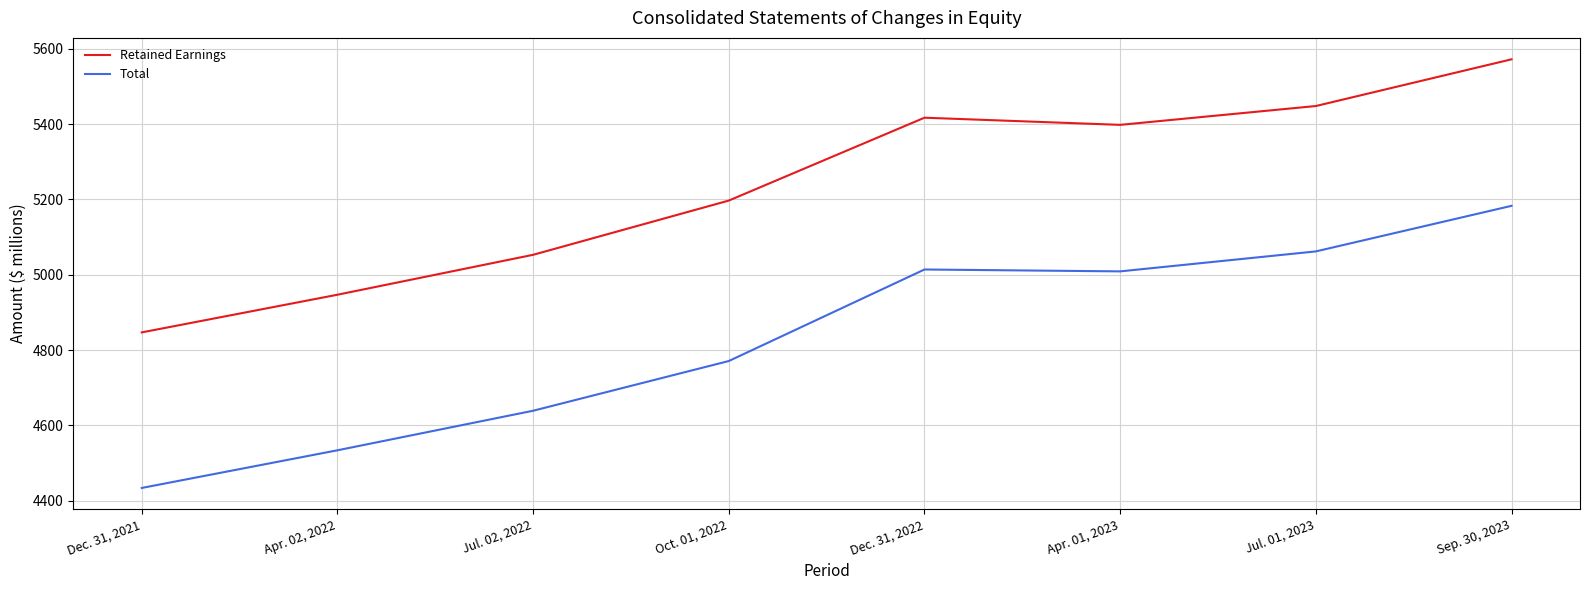

Does the chart have visible grid lines?

Yes